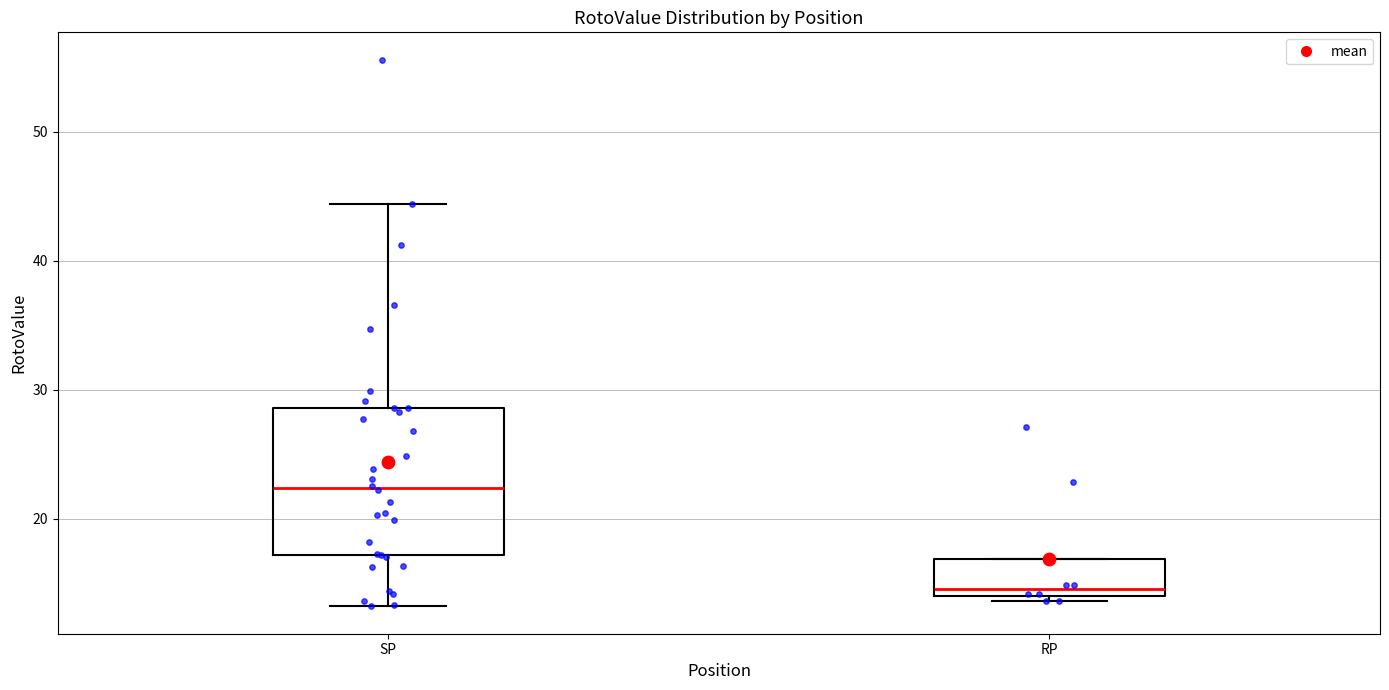

Reading left to right, read every box against the y-axis: the position of its median line, the range the box covers, and the ends of its whiskers. The values are not printed on the chart, so give them approximately, as read against the axis.

SP: median 22, box 17 to 29, whiskers 13 to 44
RP: median 15, box 14 to 17, whiskers 14 (just below the box's lower edge) to 17